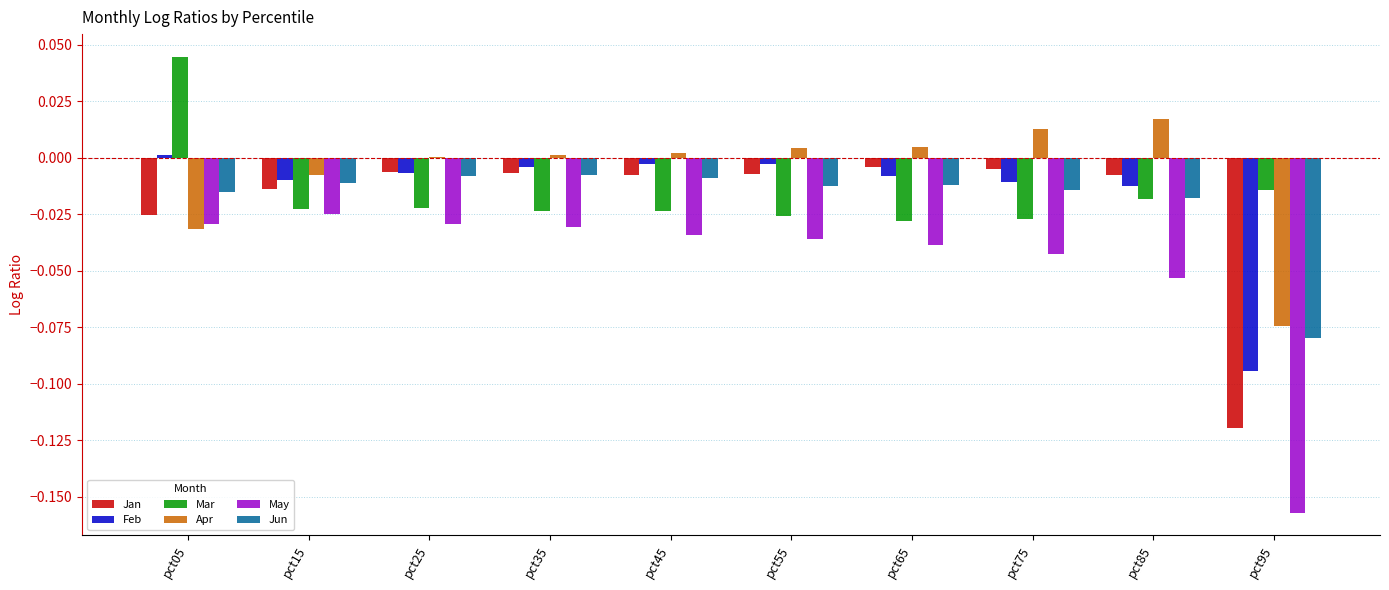

Is it true that Mar equals -0.0 at pct15?

True